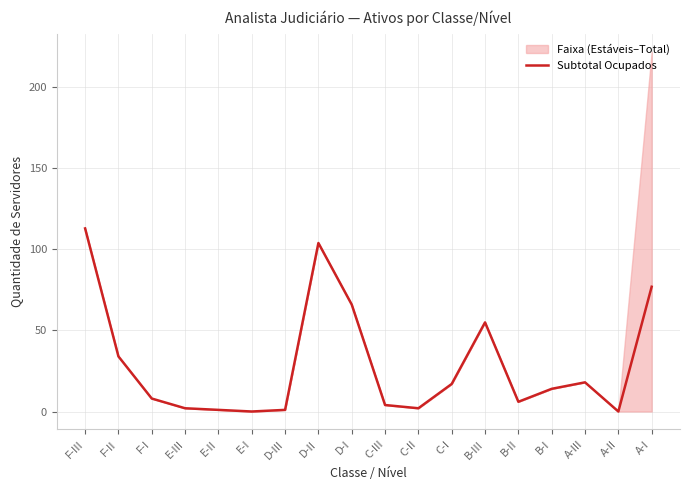

What is the difference between the values at B-I and C-III?

10